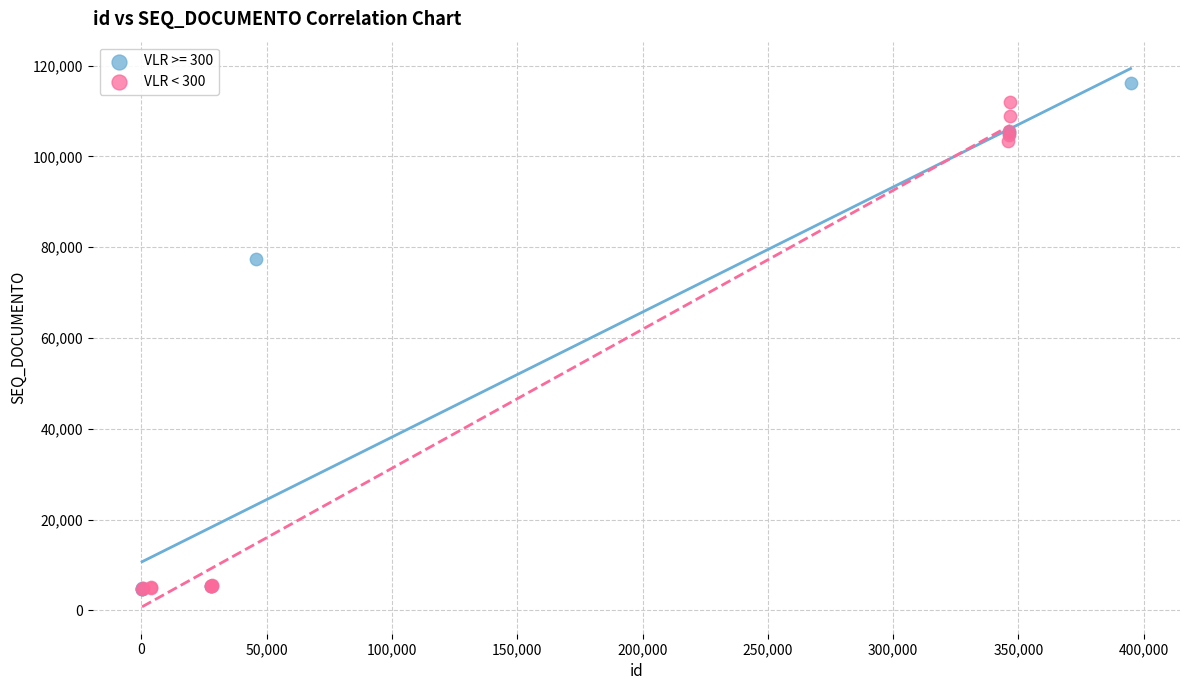

Which series has the largest Y range (max minus min)?

VLR >= 300